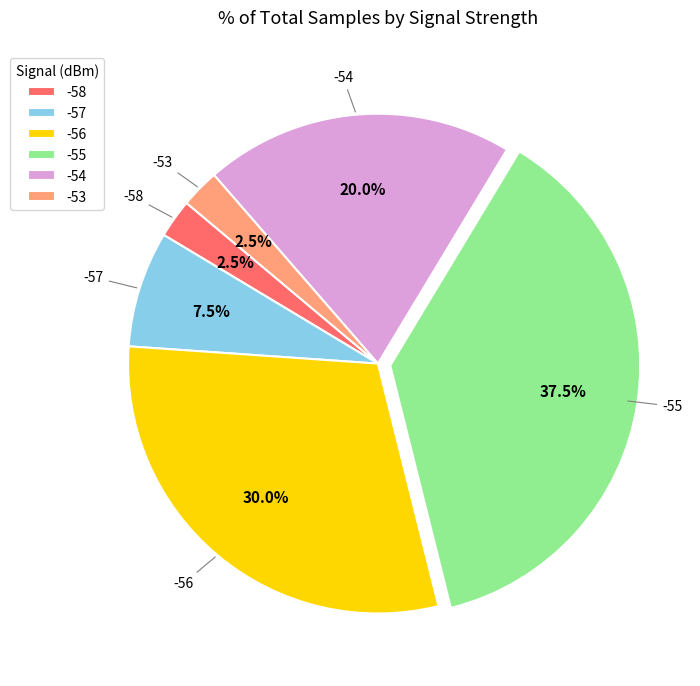

Which category has the biggest portion of the pie?

-55